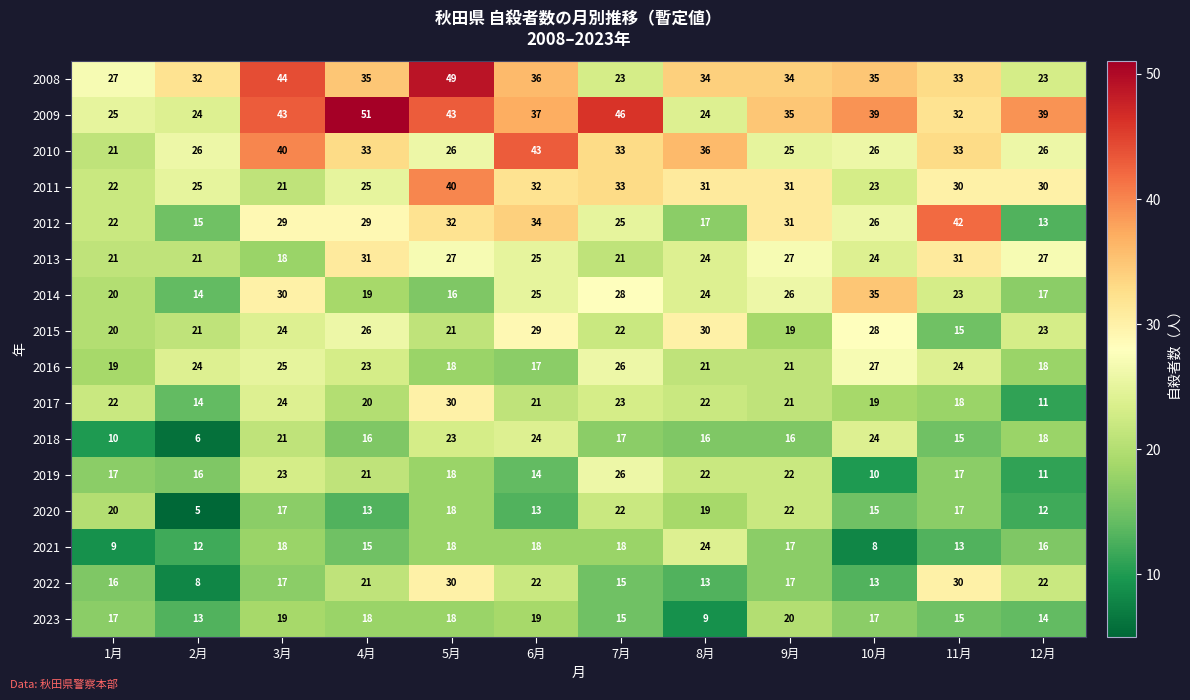

The value of 2015 at 4月 is 26. True or false?

True